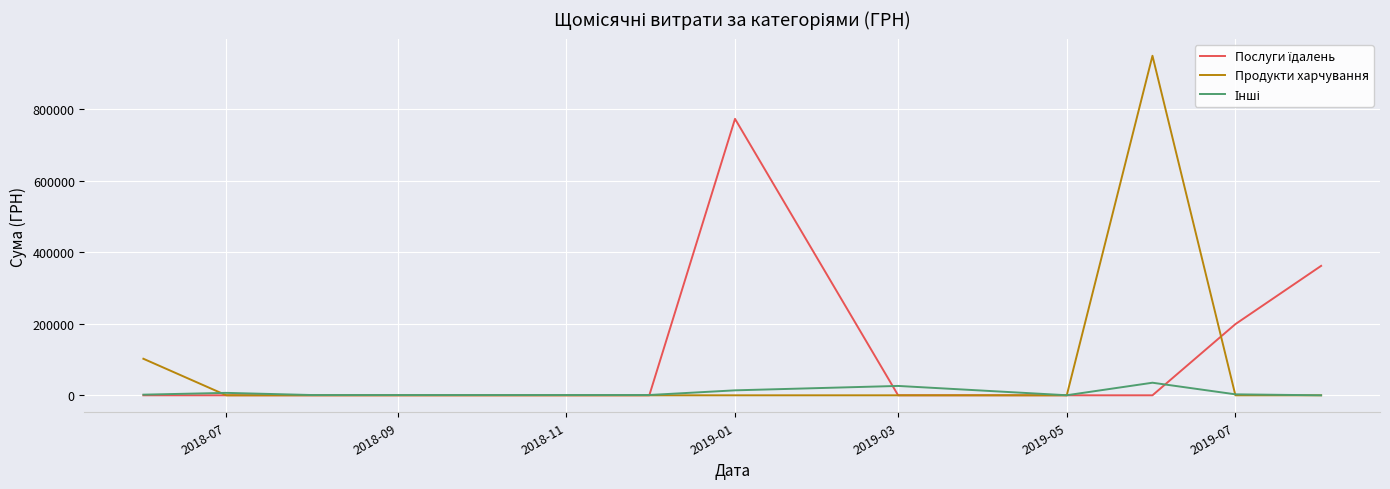

Which series has the largest range (max minus min)?

Продукти харчування